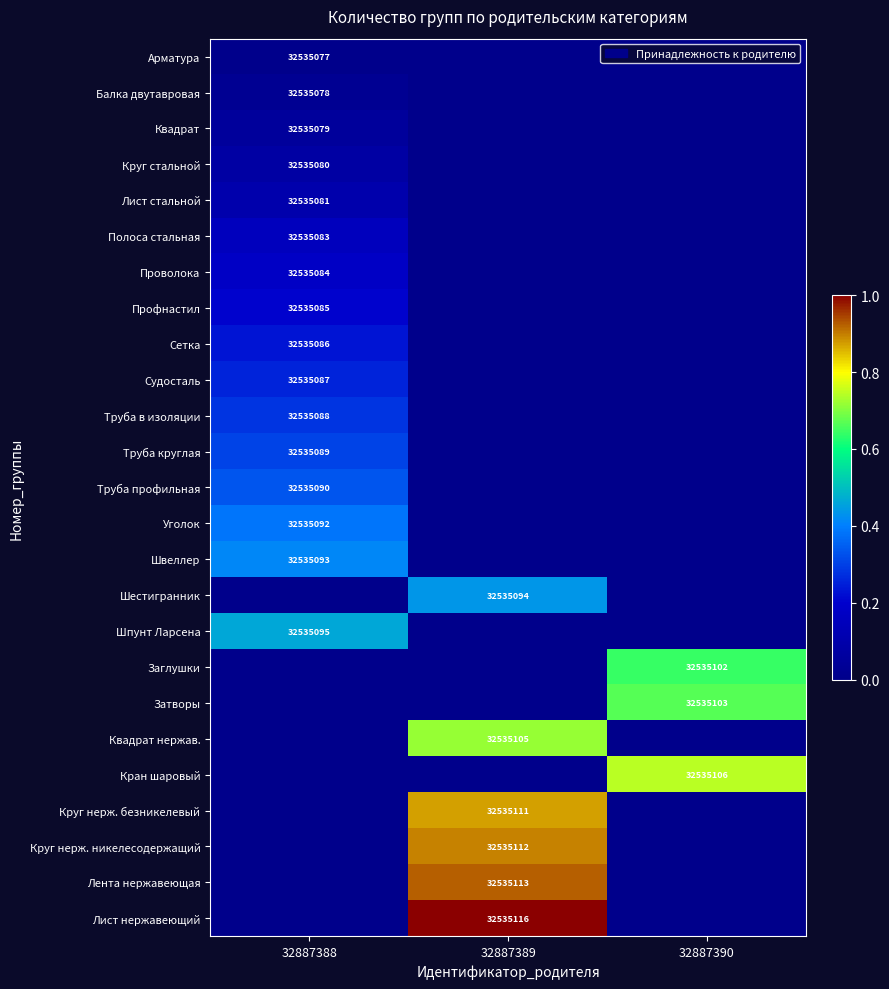

What is the difference between the maximum and minimum values in the Сетка series?

0.2